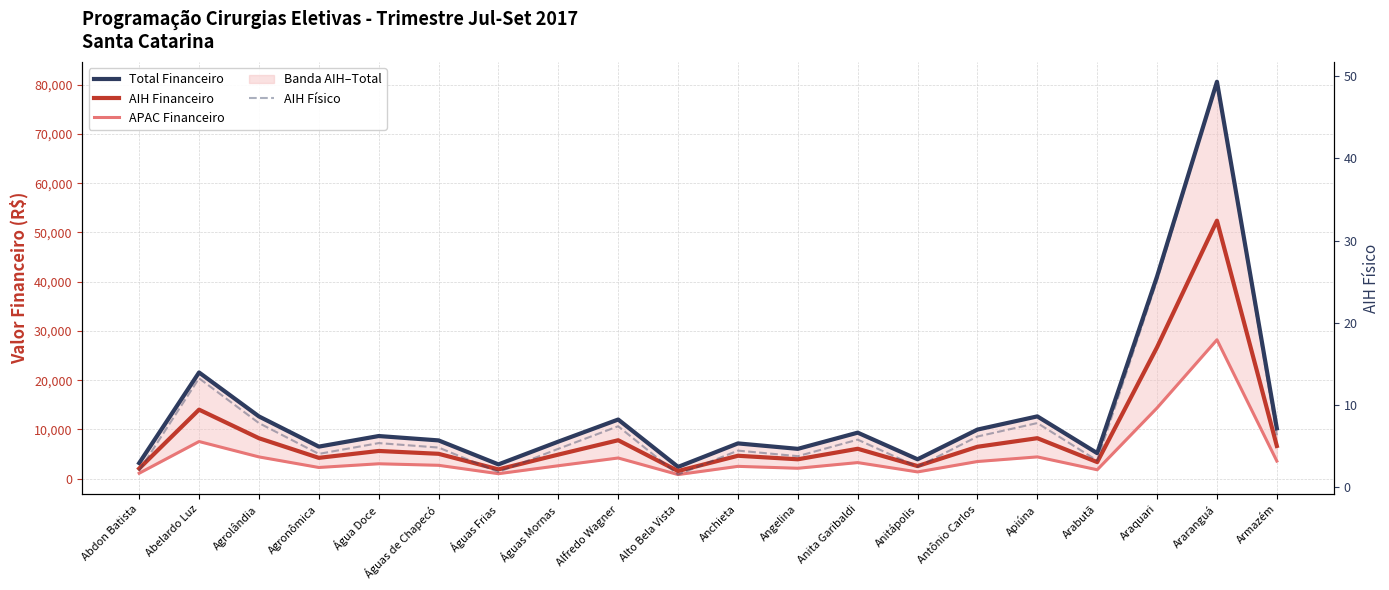

Reading left to right, transcribe all the data shown in this chart.

Total Financeiro: Abdon Batista=3174.2	Abelardo Luz=21568.2	Agrolândia=12647.1	Agronômica=6514.6	Água Doce=8663.9	Águas de Chapecó=7777.2	Águas Frias=2907.4	Águas Mornas=7527.4	Alfredo Wagner=12014.0	Alto Bela Vista=2397.9	Anchieta=7167.1	Angelina=6062.2	Anita Garibaldi=9349.2	Anitápolis=3943.2	Antônio Carlos=9973.8	Apiúna=12653.2	Arabutã=5188.9	Araquari=41078.0	Araranguá=80588.9	Armazém=10226.1
AIH Financeiro: Abdon Batista=2063.2	Abelardo Luz=14019.3	Agrolândia=8220.6	Agronômica=4234.5	Água Doce=5631.5	Águas de Chapecó=5055.2	Águas Frias=1889.8	Águas Mornas=4892.8	Alfredo Wagner=7809.1	Alto Bela Vista=1558.7	Anchieta=4658.6	Angelina=3940.4	Anita Garibaldi=6077.0	Anitápolis=2563.1	Antônio Carlos=6483.0	Apiúna=8224.6	Arabutã=3372.8	Araquari=26700.7	Araranguá=52382.8	Armazém=6647.0
APAC Financeiro: Abdon Batista=1111.0	Abelardo Luz=7548.9	Agrolândia=4426.5	Agronômica=2280.1	Água Doce=3032.4	Águas de Chapecó=2722.0	Águas Frias=1017.6	Águas Mornas=2634.6	Alfredo Wagner=4204.9	Alto Bela Vista=839.3	Anchieta=2508.5	Angelina=2121.8	Anita Garibaldi=3272.2	Anitápolis=1380.1	Antônio Carlos=3490.8	Apiúna=4428.6	Arabutã=1816.1	Araquari=14377.3	Araranguá=28206.1	Armazém=3579.1
AIH Físico: Abdon Batista=1.9	Abelardo Luz=13.2	Agrolândia=7.7	Agronômica=4.0	Água Doce=5.3	Águas de Chapecó=4.8	Águas Frias=1.8	Águas Mornas=4.6	Alfredo Wagner=7.4	Alto Bela Vista=1.5	Anchieta=4.4	Angelina=3.7	Anita Garibaldi=5.7	Anitápolis=2.4	Antônio Carlos=6.1	Apiúna=7.7	Arabutã=3.2	Araquari=25.2	Araranguá=49.4	Armazém=6.3